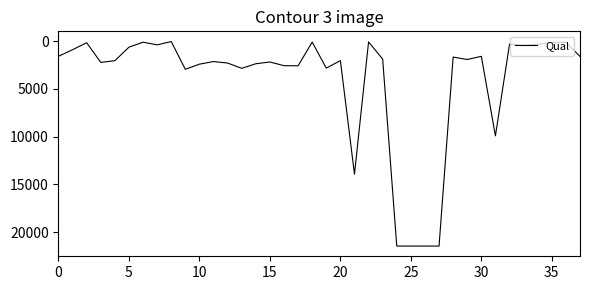

What is the maximum value shown in the chart?

21464.0